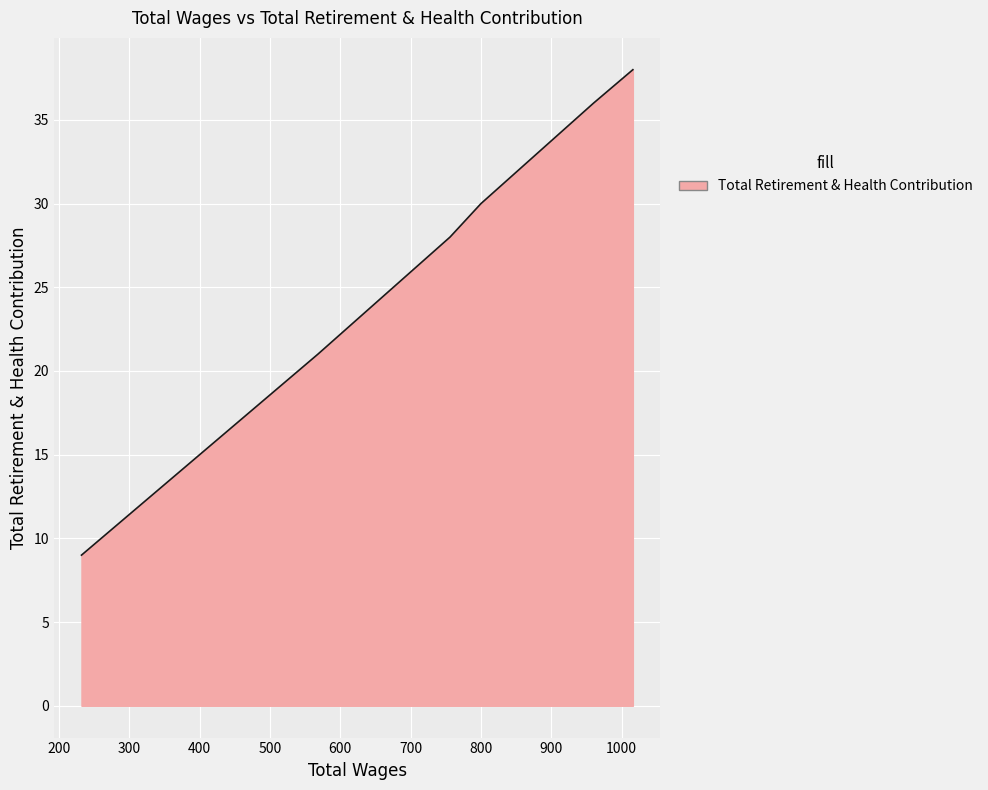

How many data points are less than 30?

3